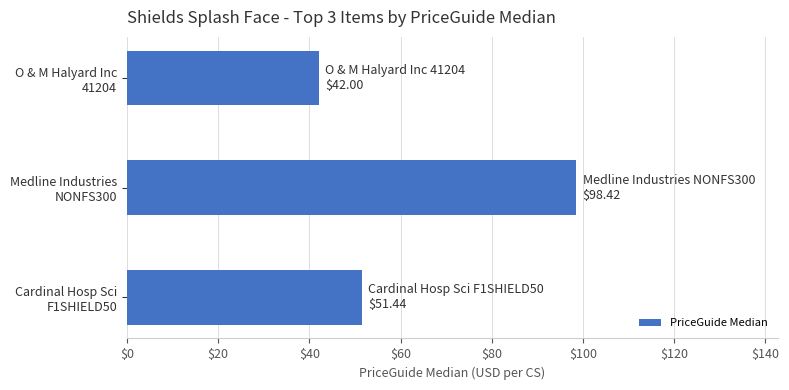

Reading top to bottom, list all the values displayed in this chart.

42.0	98.4	51.4